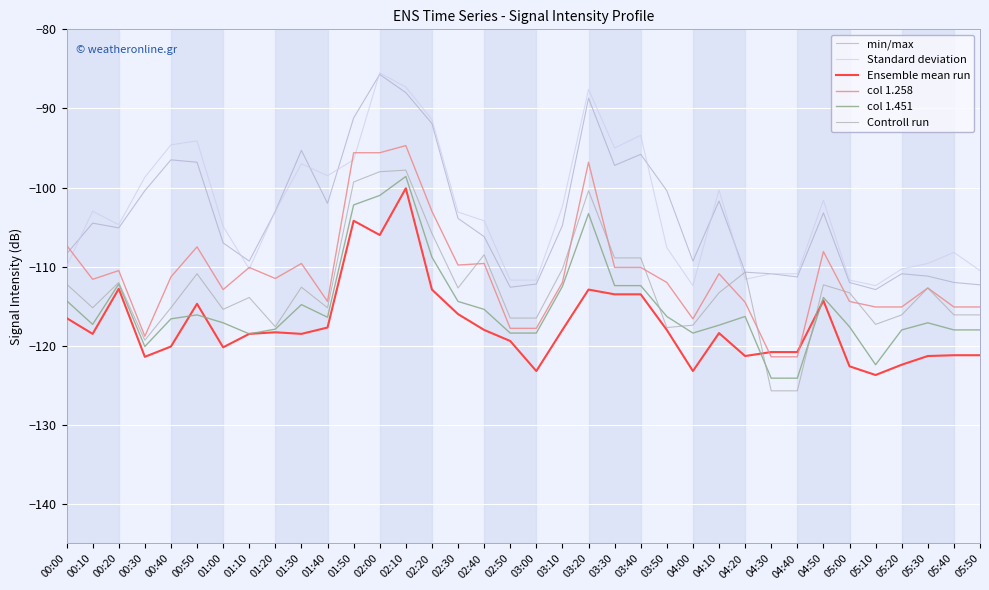

The value of Controll run at 05:00 is -113.3. True or false?

True